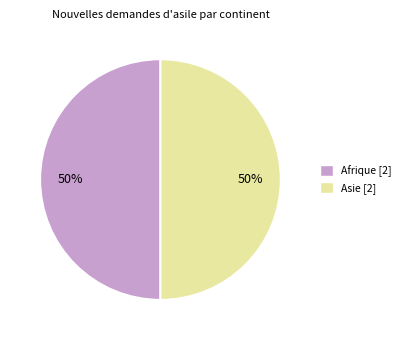

To the nearest percent, what is the average slice percentage?

50%